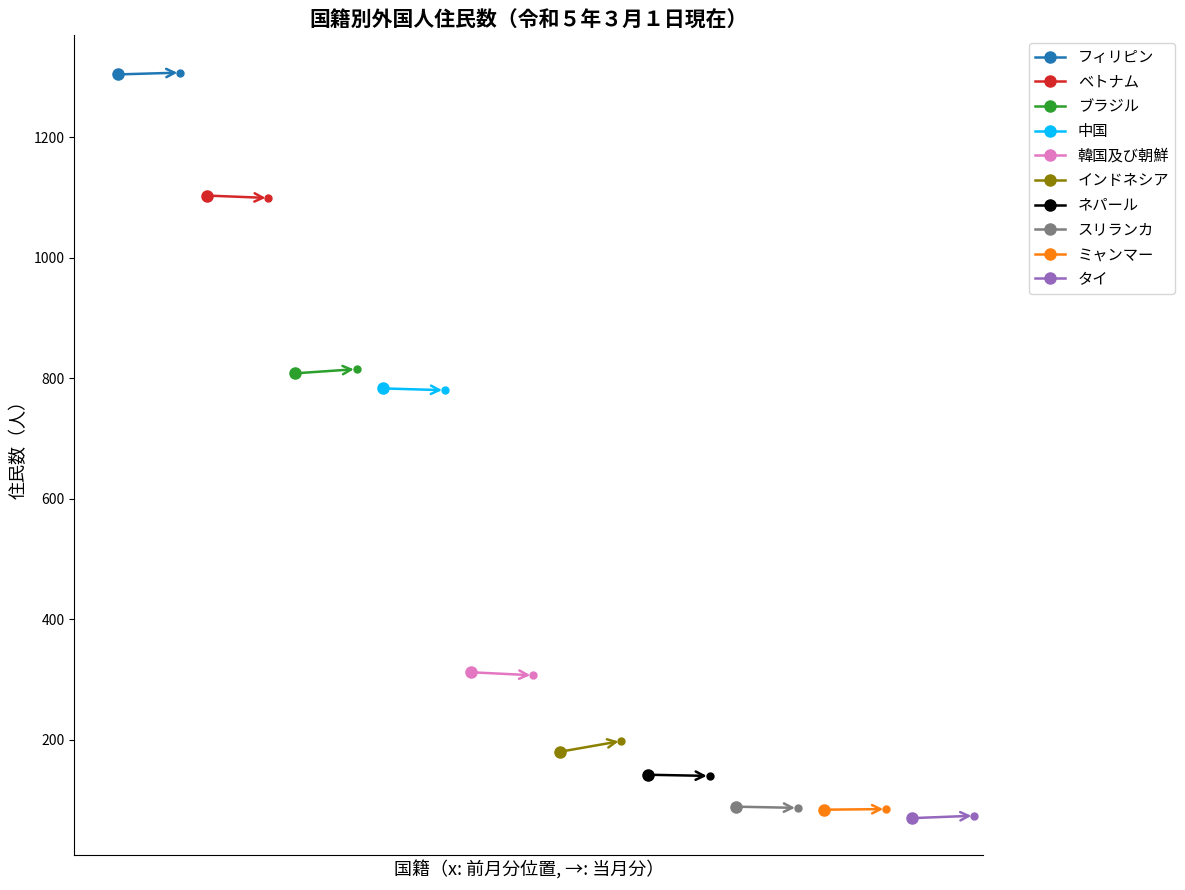

What is the label of the 7th point from the left?

ネパール